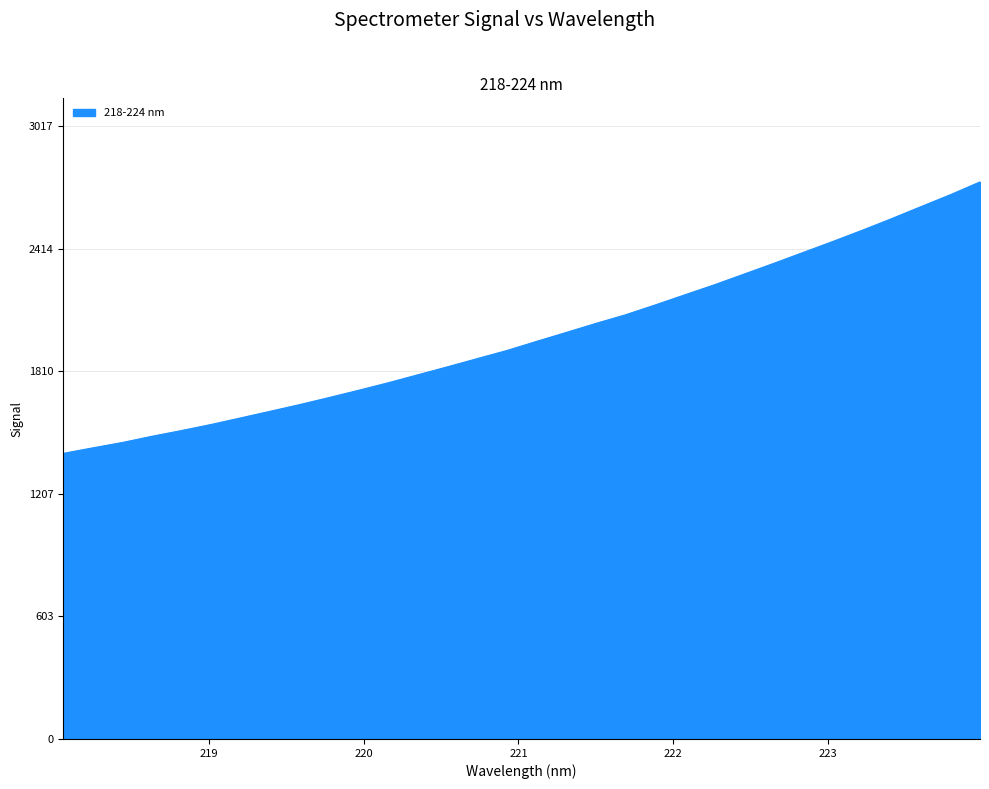

What is the difference between the maximum and minimum values?

1336.9